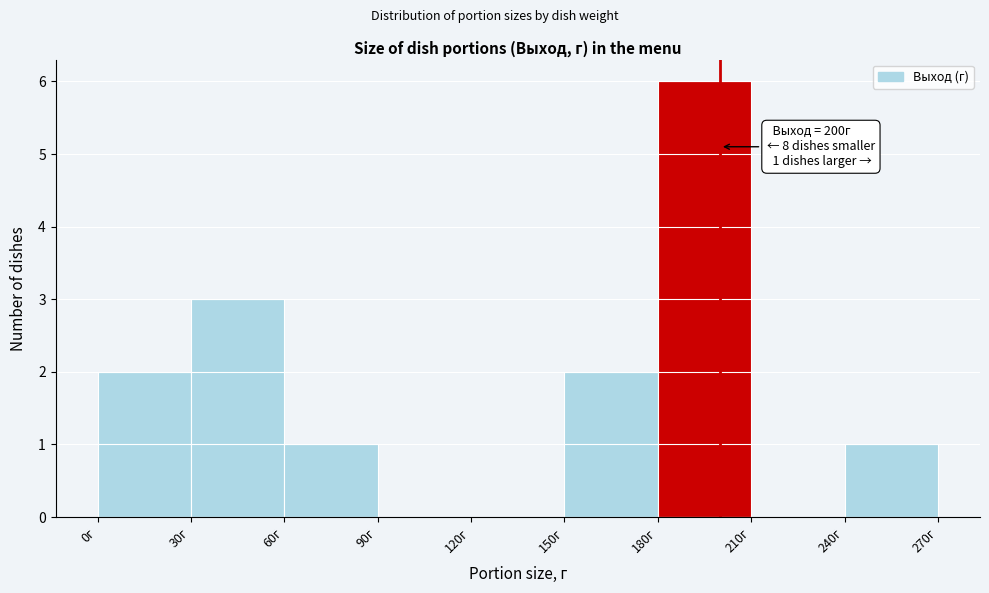

Which range on the x-axis has the tallest bar?

180 to 210